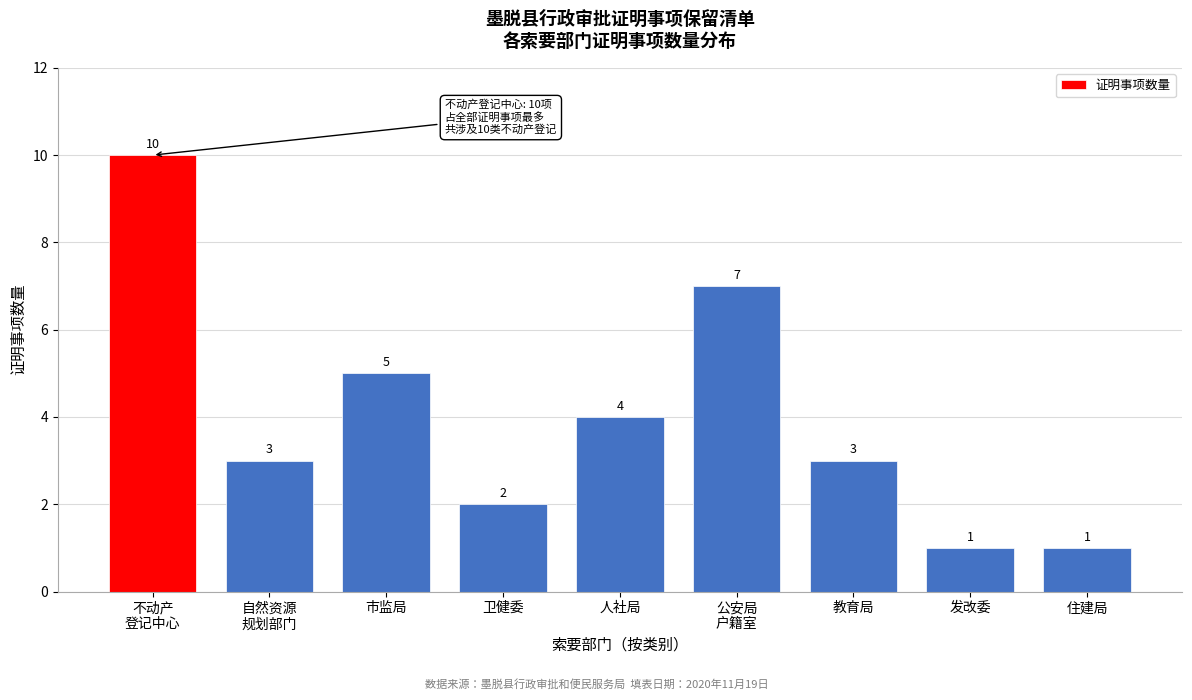

Reading right to left, transcribe all the data shown in this chart.

1	1	3	7	4	2	5	3	10